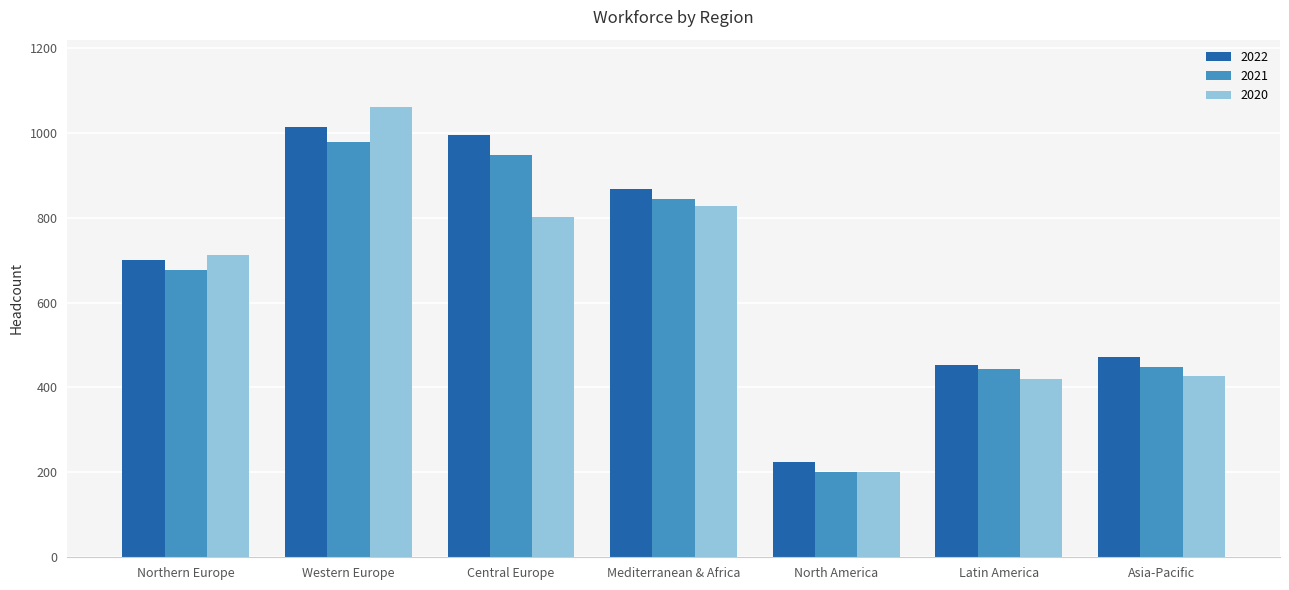

The 2021 series shows 443 at Latin America. True or false?

True